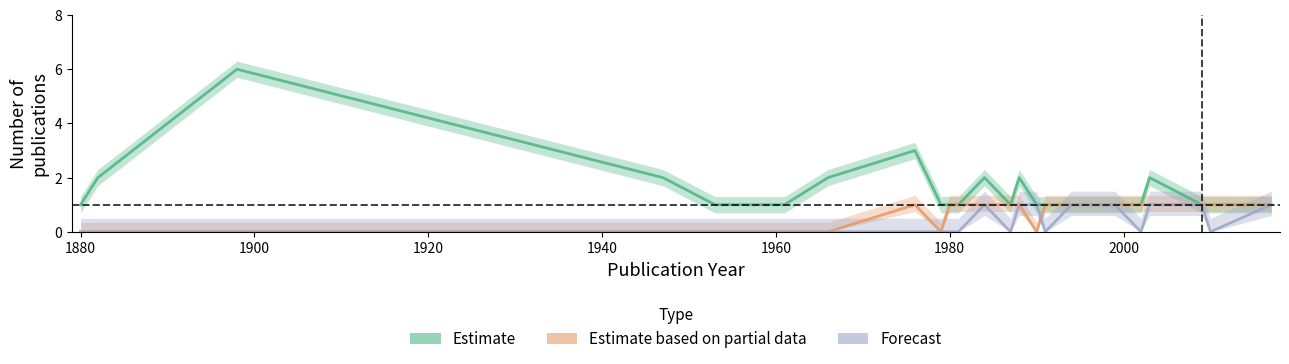

What is the average value of the Estimate series?

2